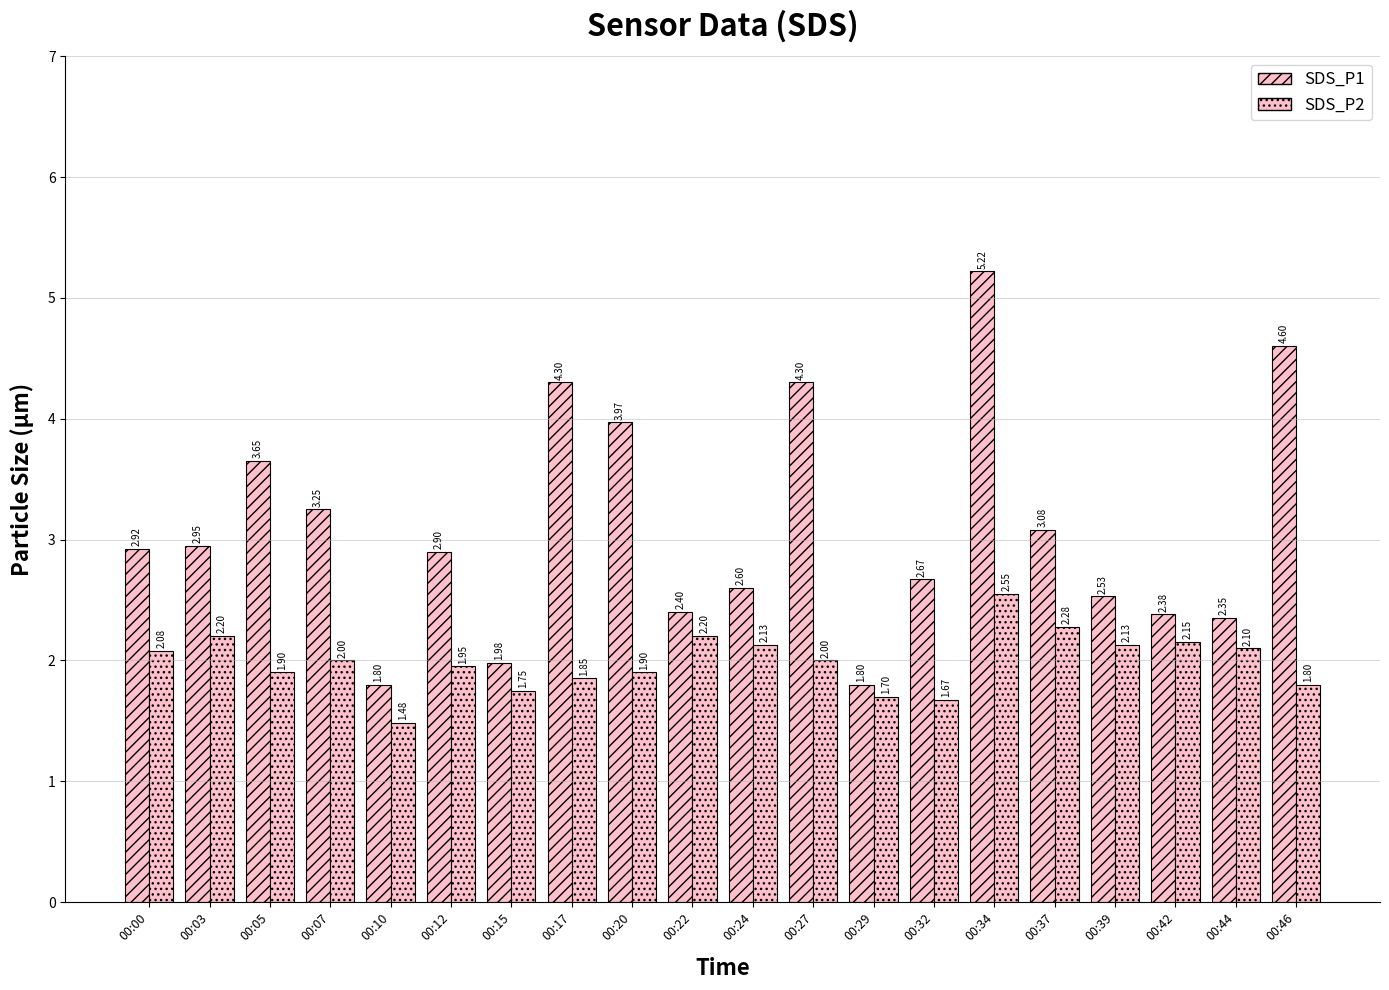

Are the bars horizontal?

No